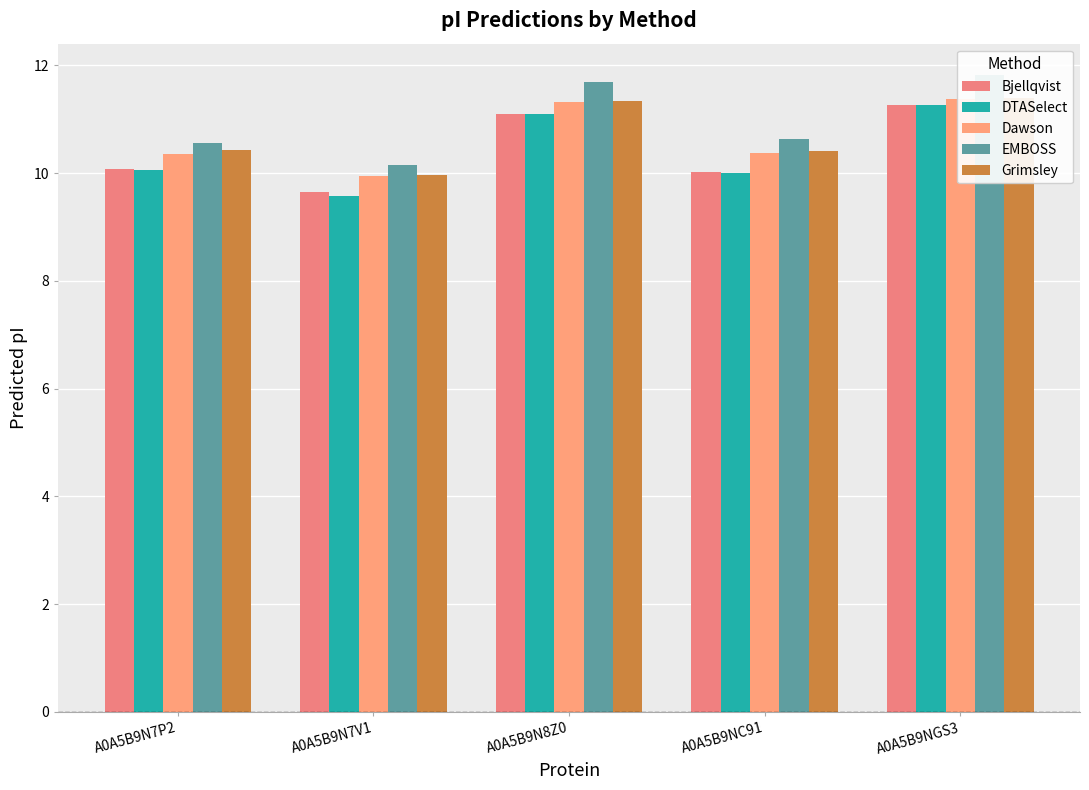

What is the sum of the DTASelect values at A0A5B9N7P2 and A0A5B9NC91?

20.1